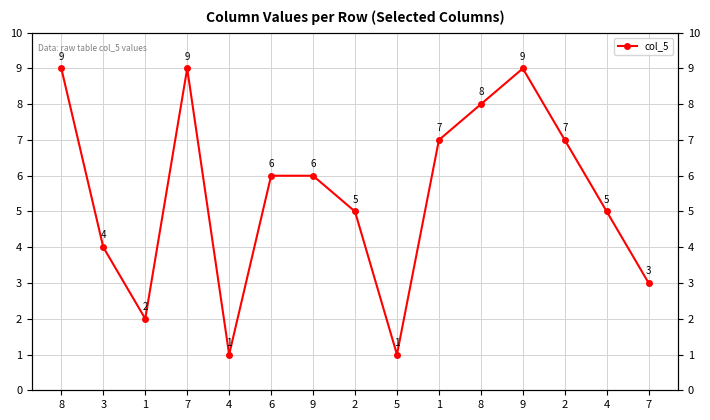

What is the greatest value displayed?

9